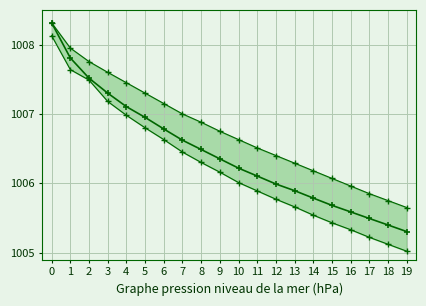

What is the total value across all series at 5?

3021.1